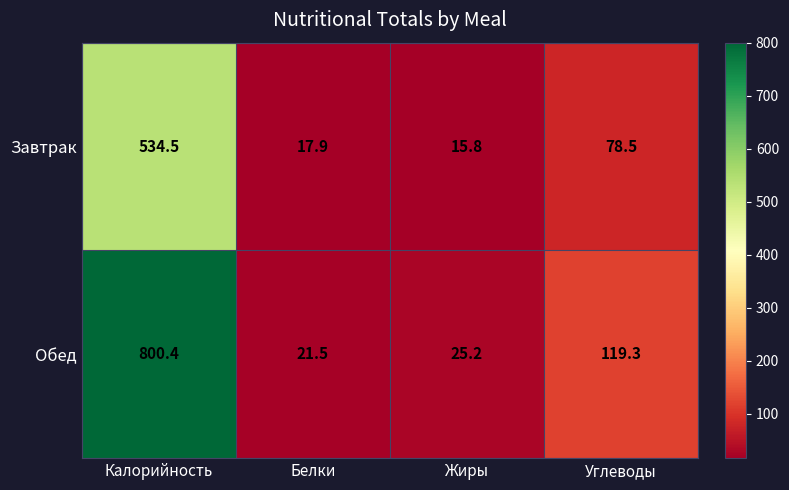

Between Жиры and Углеводы, which series saw the biggest shift?

Обед